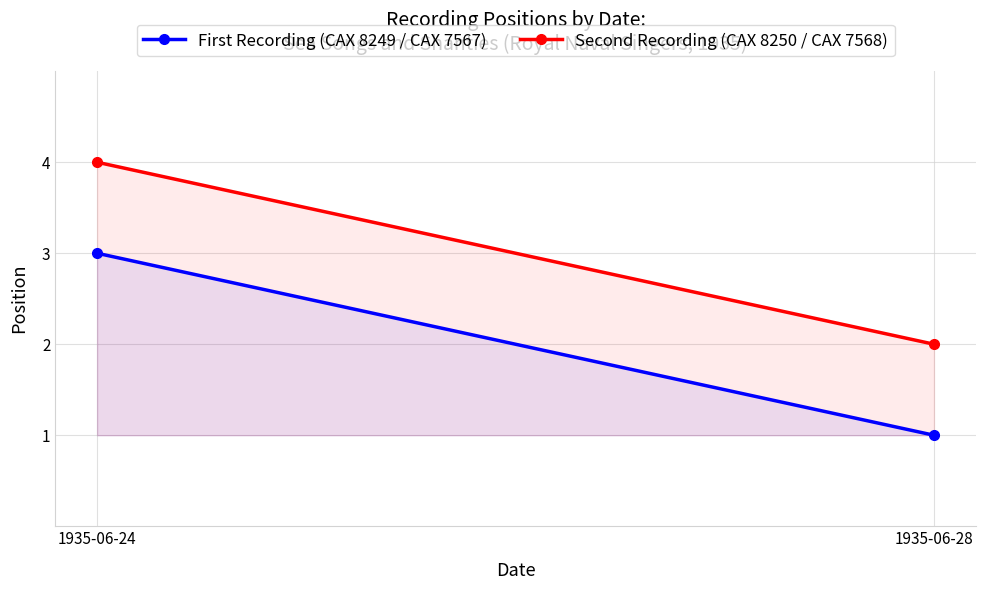

The value of First Recording (CAX 8249 / CAX 7567) at 1935-06-24 is 3. True or false?

True